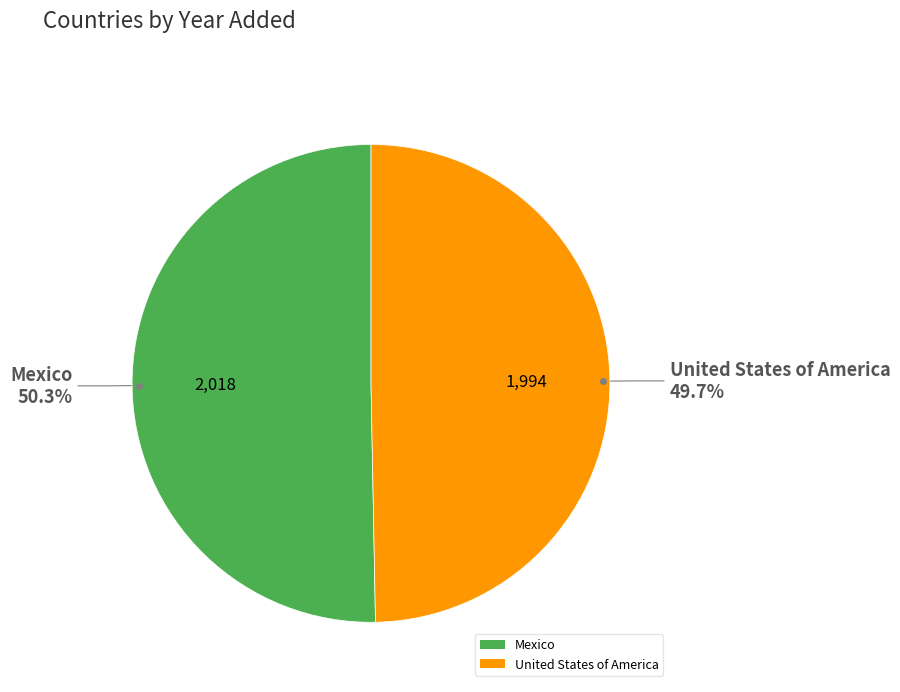

Is it true that Mexico is 56% of the pie?

False